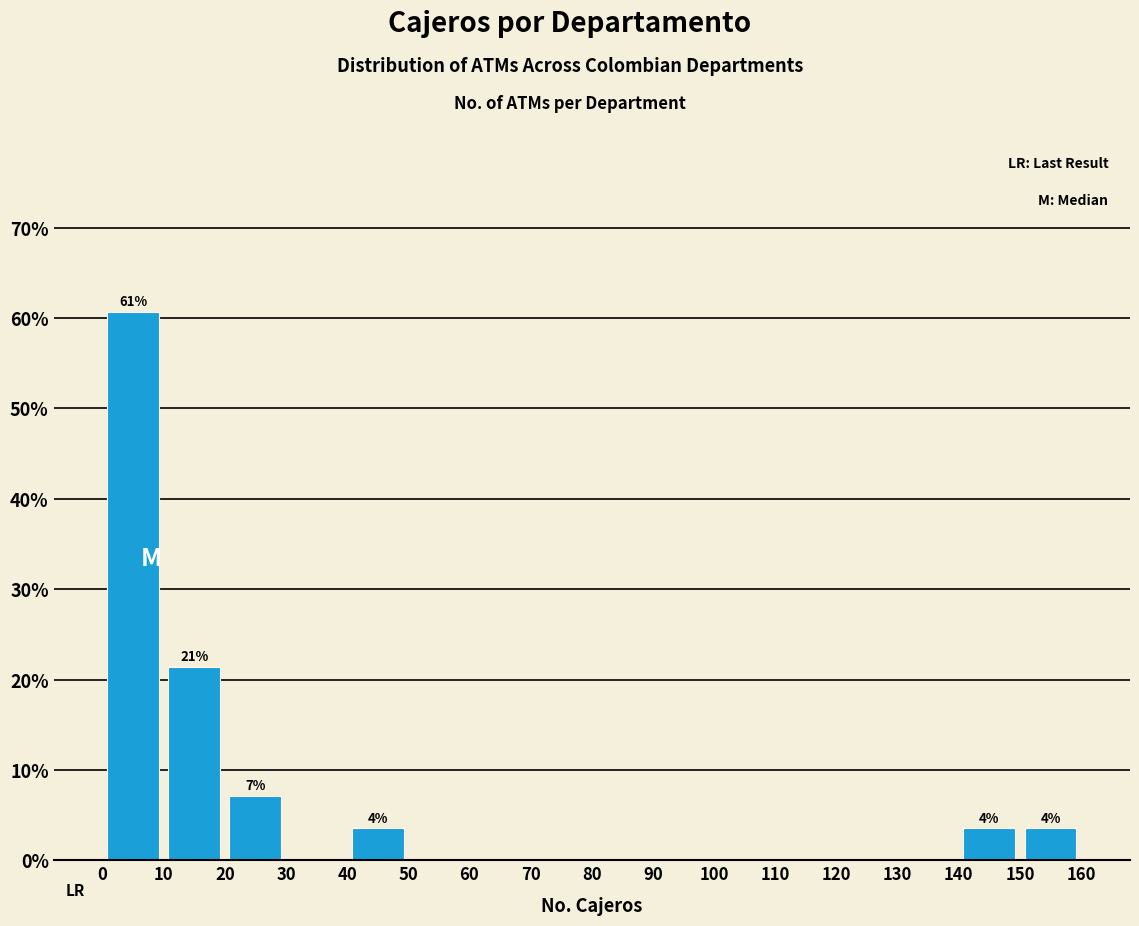

Which range on the x-axis has the tallest bar?

0 to 10